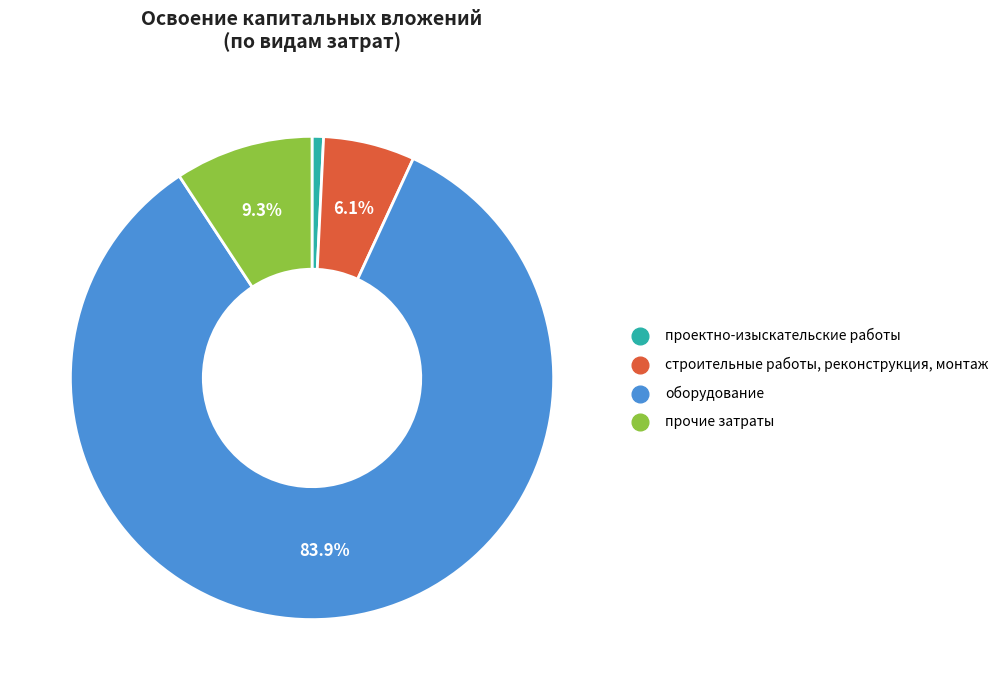

Is строительные работы, реконструкция, монтаж the majority of the pie?

No